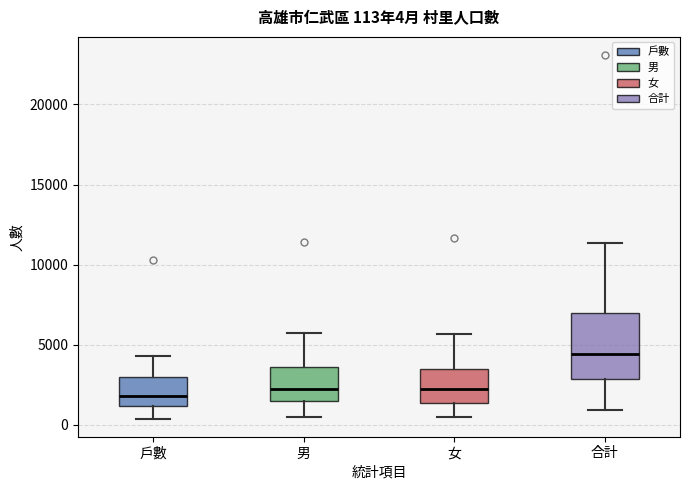

Which box's median line is the highest?

合計